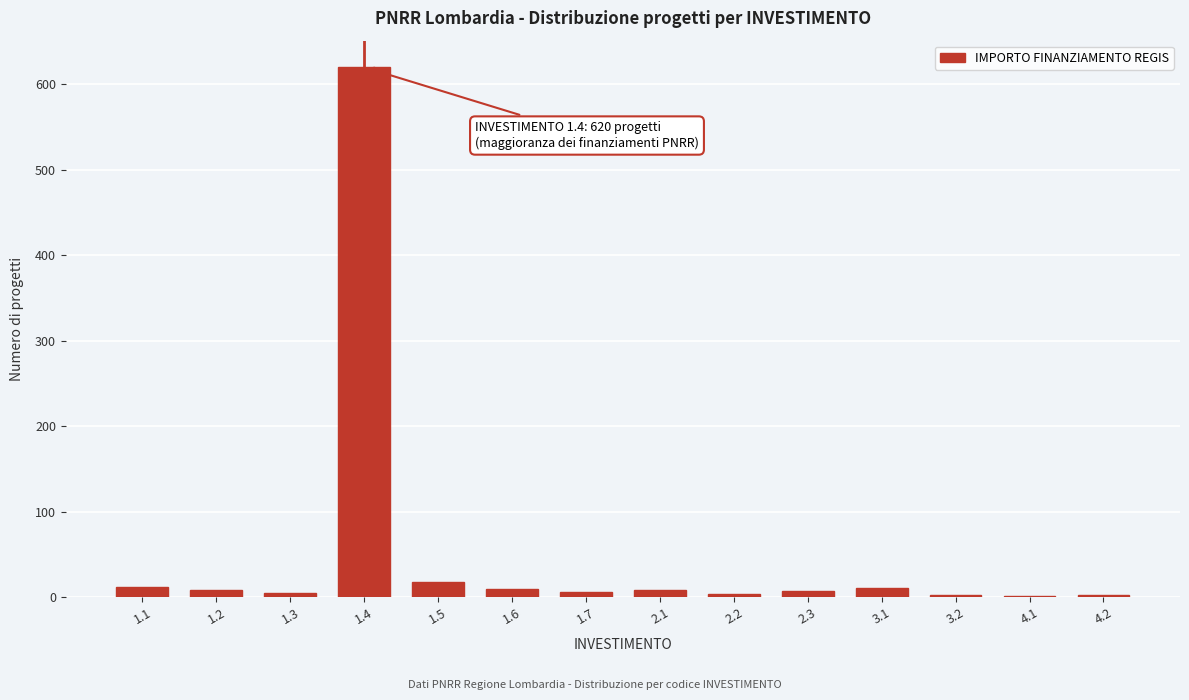

The value at 1.5 is 18. True or false?

True